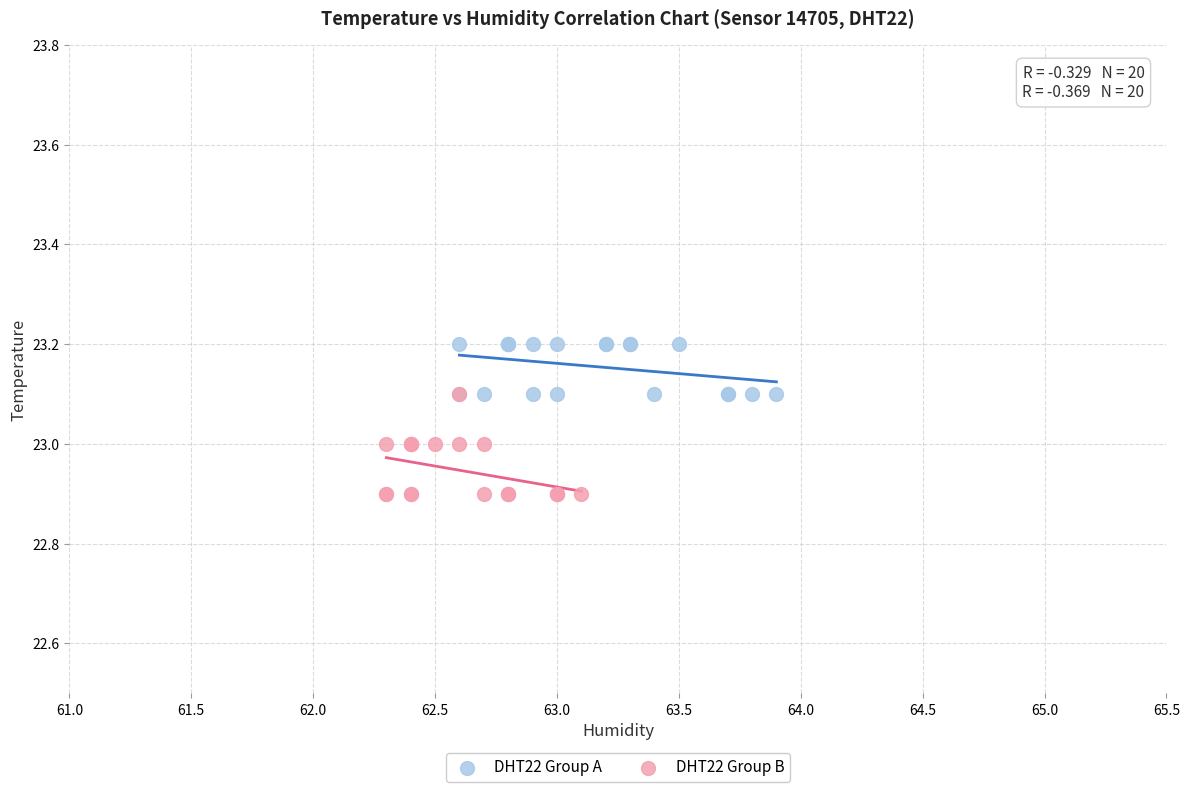

Which series reaches the maximum Y coordinate?

DHT22 Group A